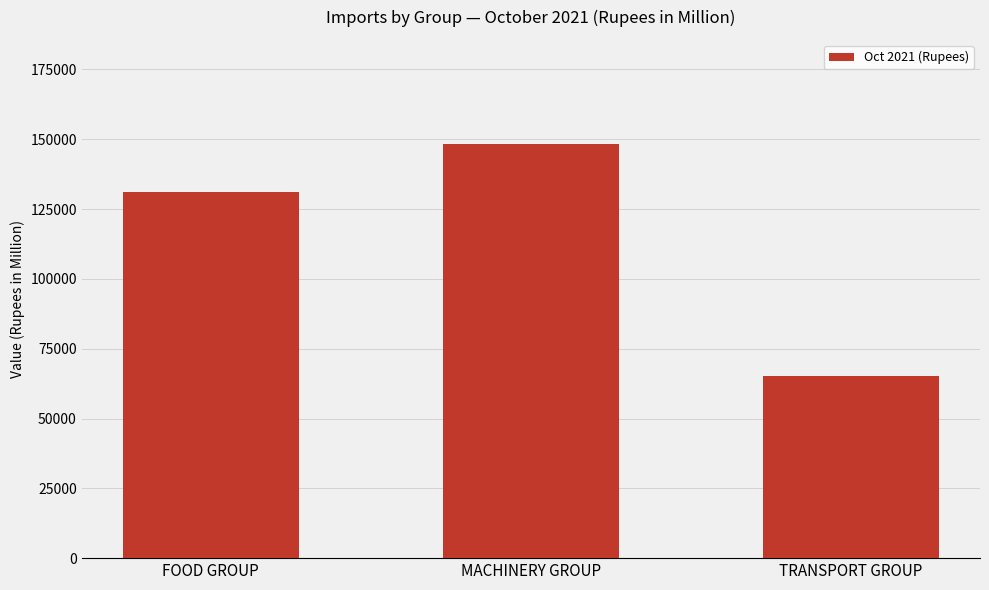

What is the approximate value at MACHINERY GROUP, to the nearest 50?

148500